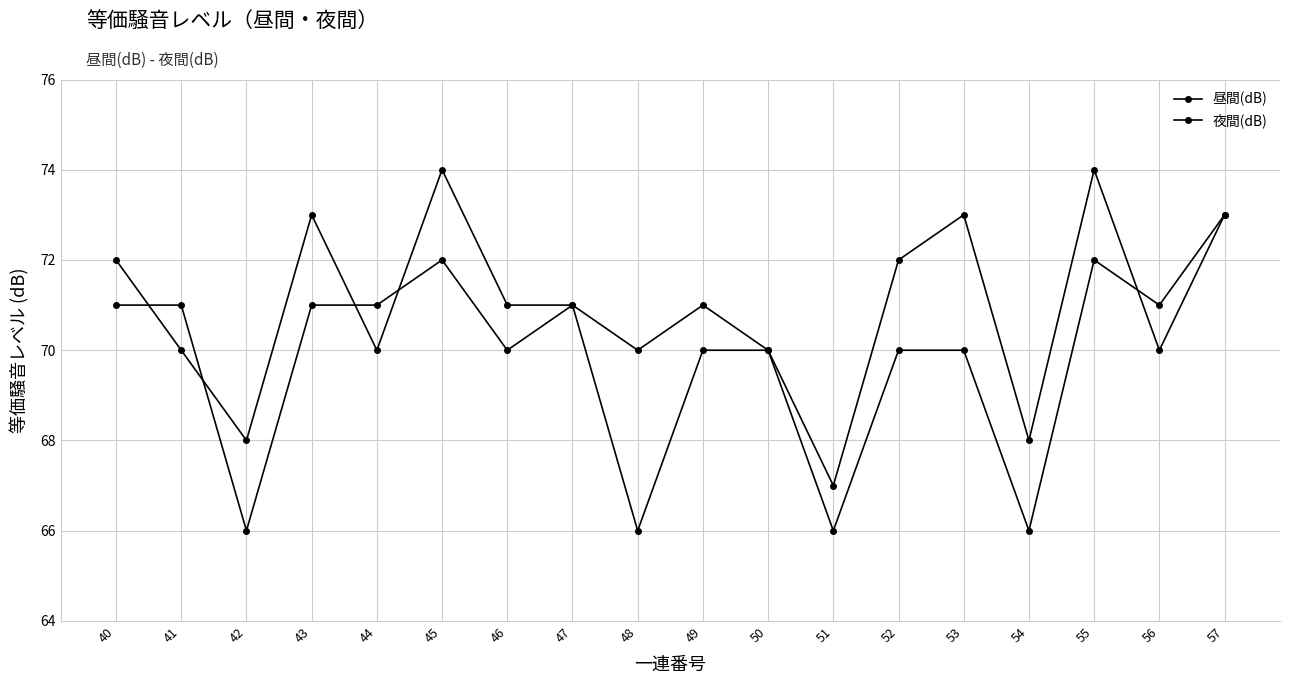

How many data points does each series have?

18